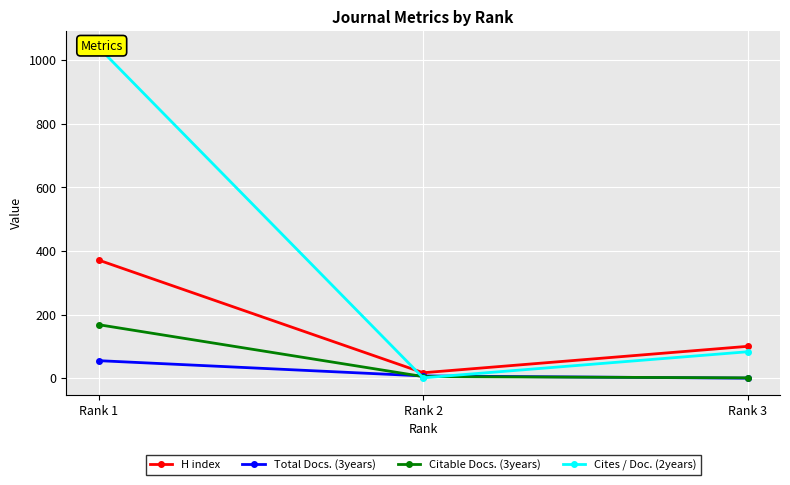

Which series has the widest spread of values?

Cites / Doc. (2years)